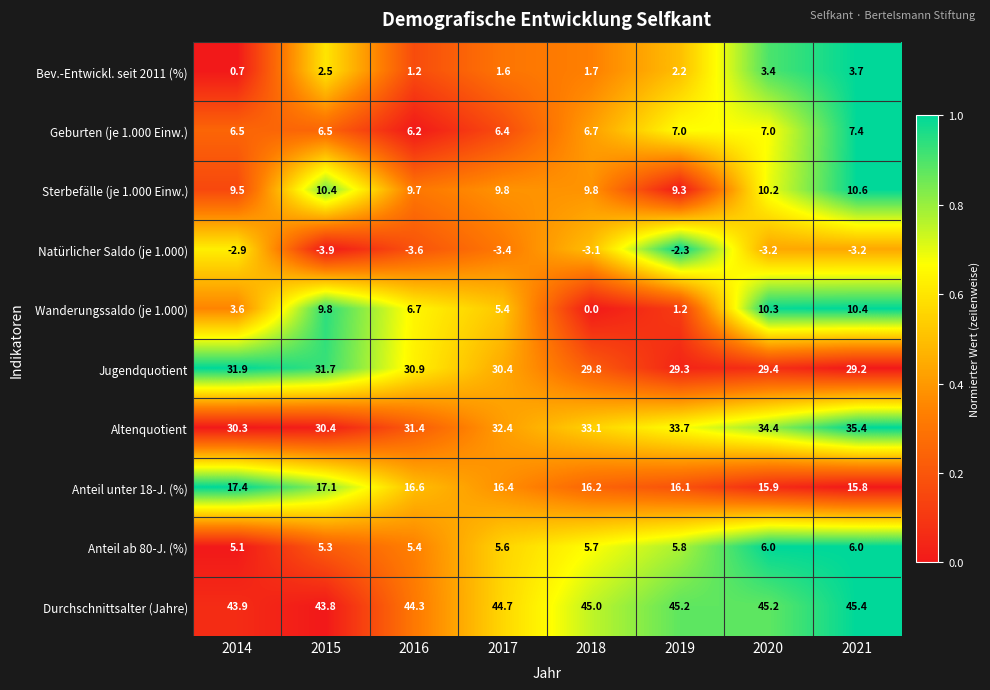

What is the spread (max minus min) of values at 2017?

48.1